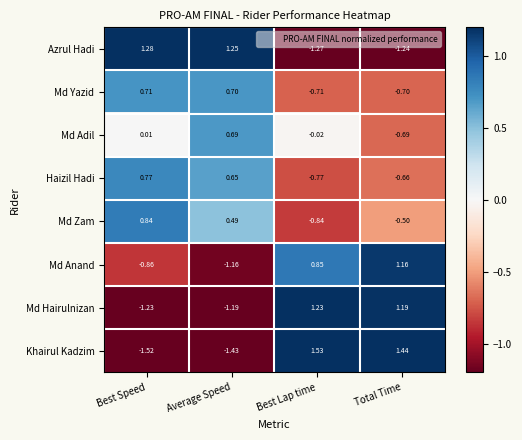

Which category has the lowest value across all series?

Best Speed